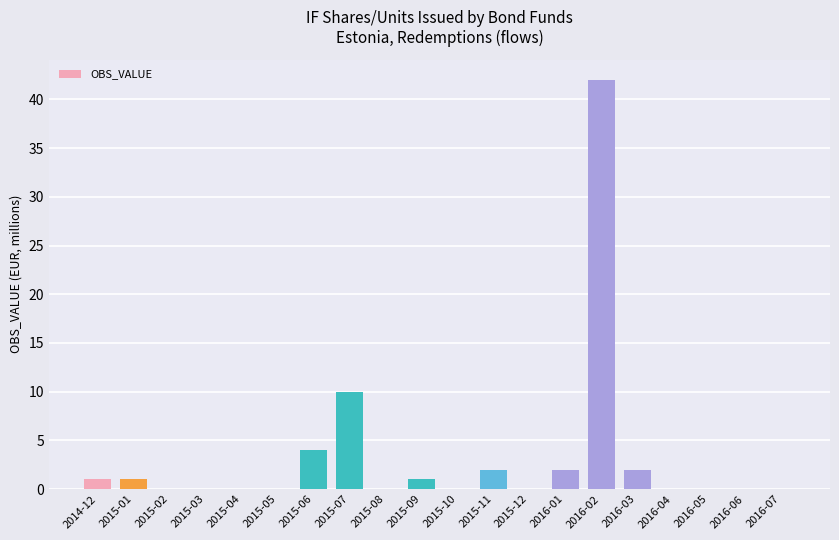

Between 2015-11 and 2015-08, which is larger?

2015-11